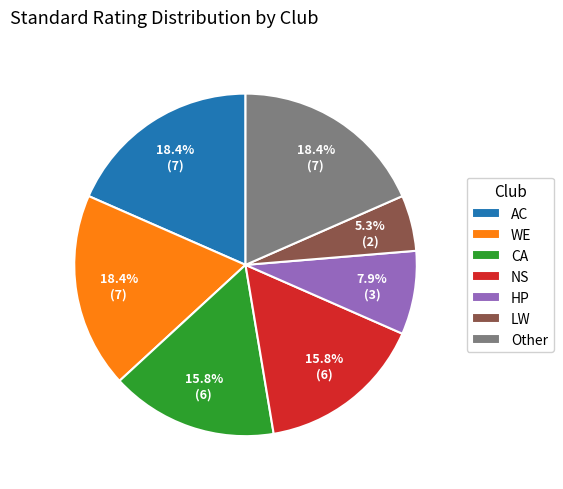

How many segments does this pie chart have?

7